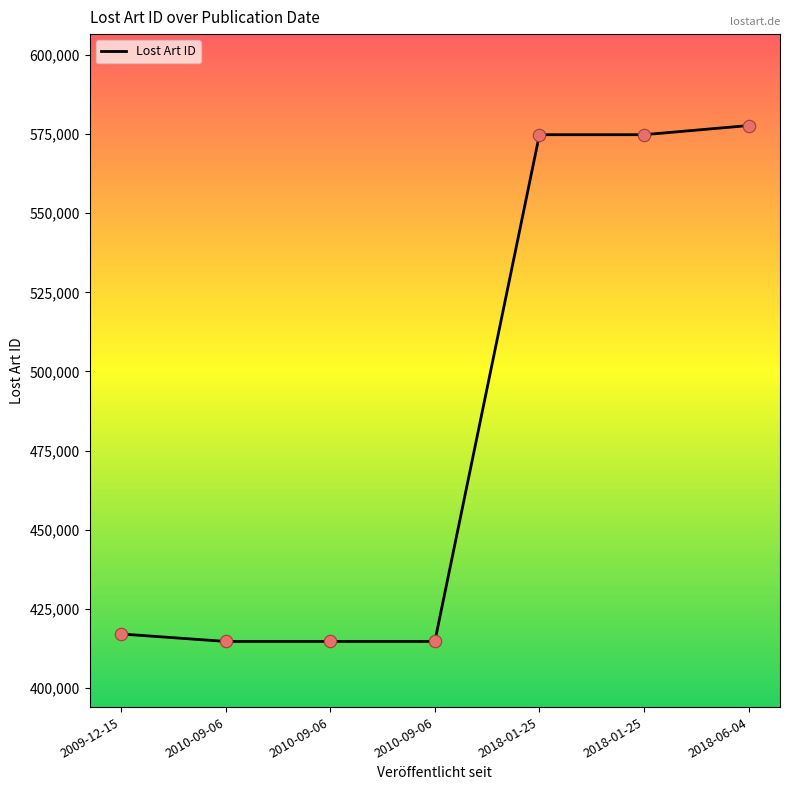

Approximately how many times larger is the value at 2018-01-25 compared to 2018-01-25?

1.0